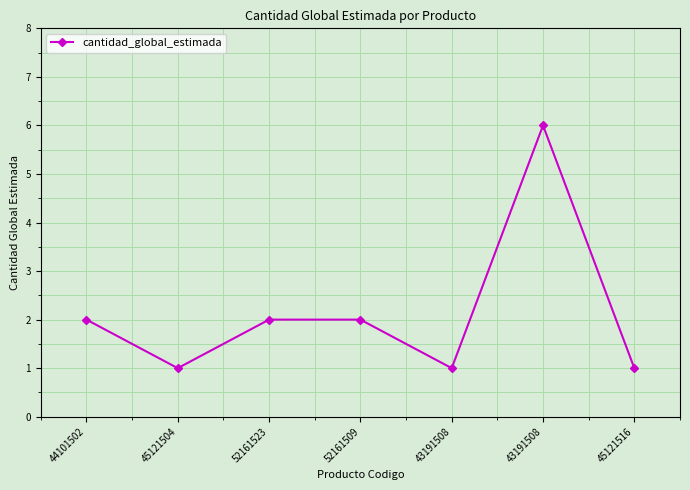

Reading left to right, transcribe all the data shown in this chart.

2	1	2	2	1	6	1